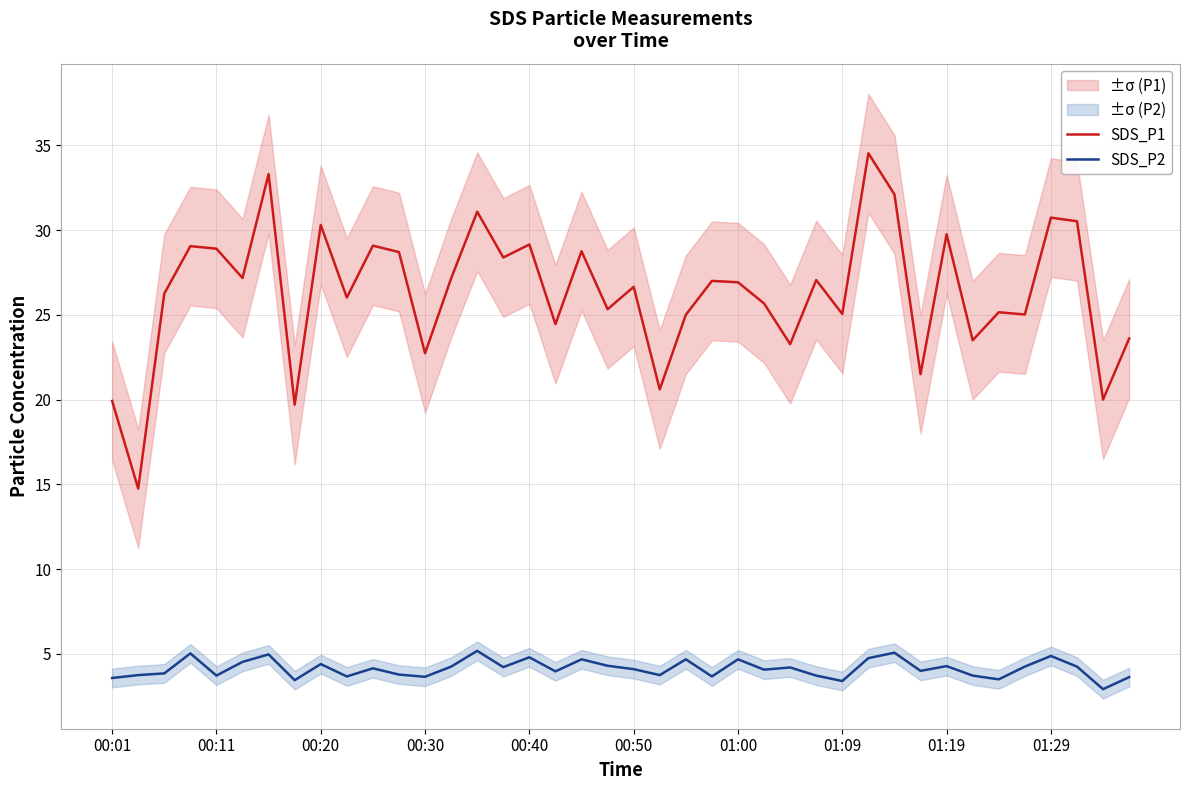

Is it true that SDS_P1 equals 42.2 at 27?

False